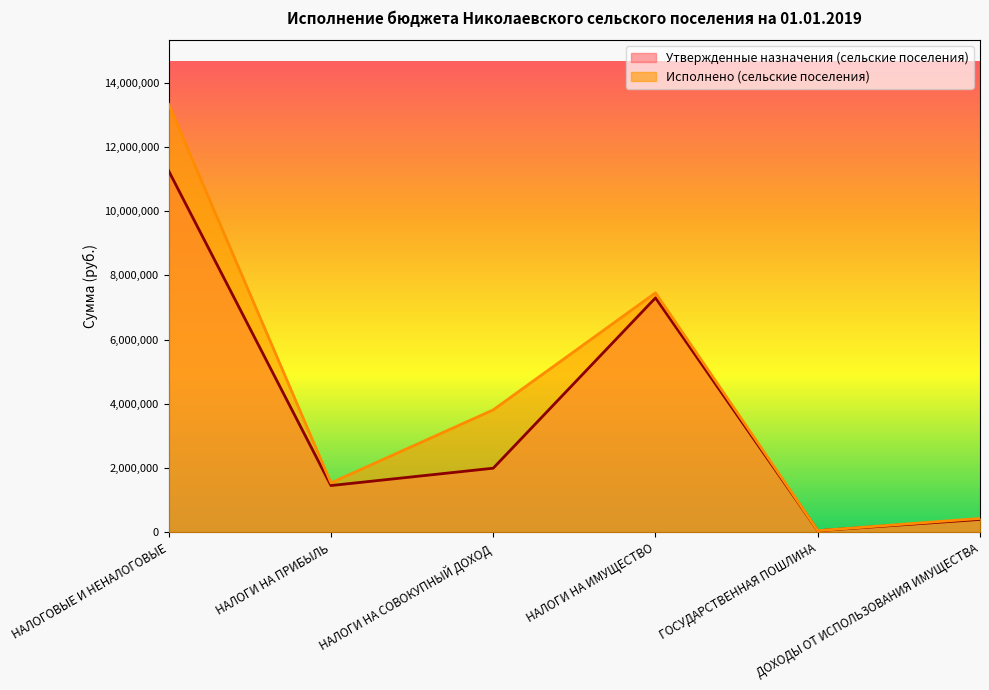

True or false: Исполнено (сельские поселения) and Утвержденные назначения (сельские поселения) cross at least once.

False